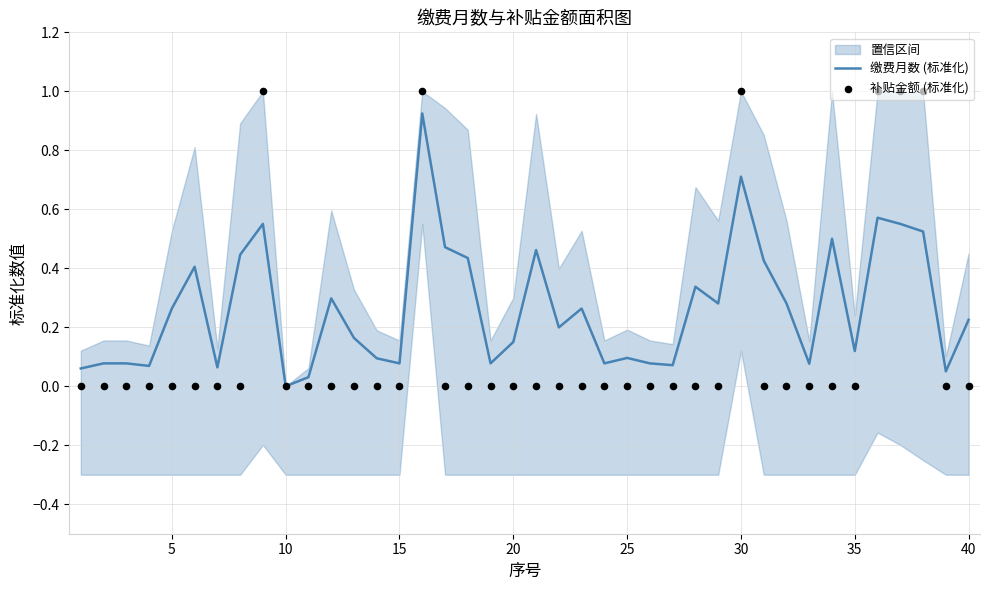

What are all the series names shown in the legend?

缴费月数 (标准化), 补贴金额 (标准化)